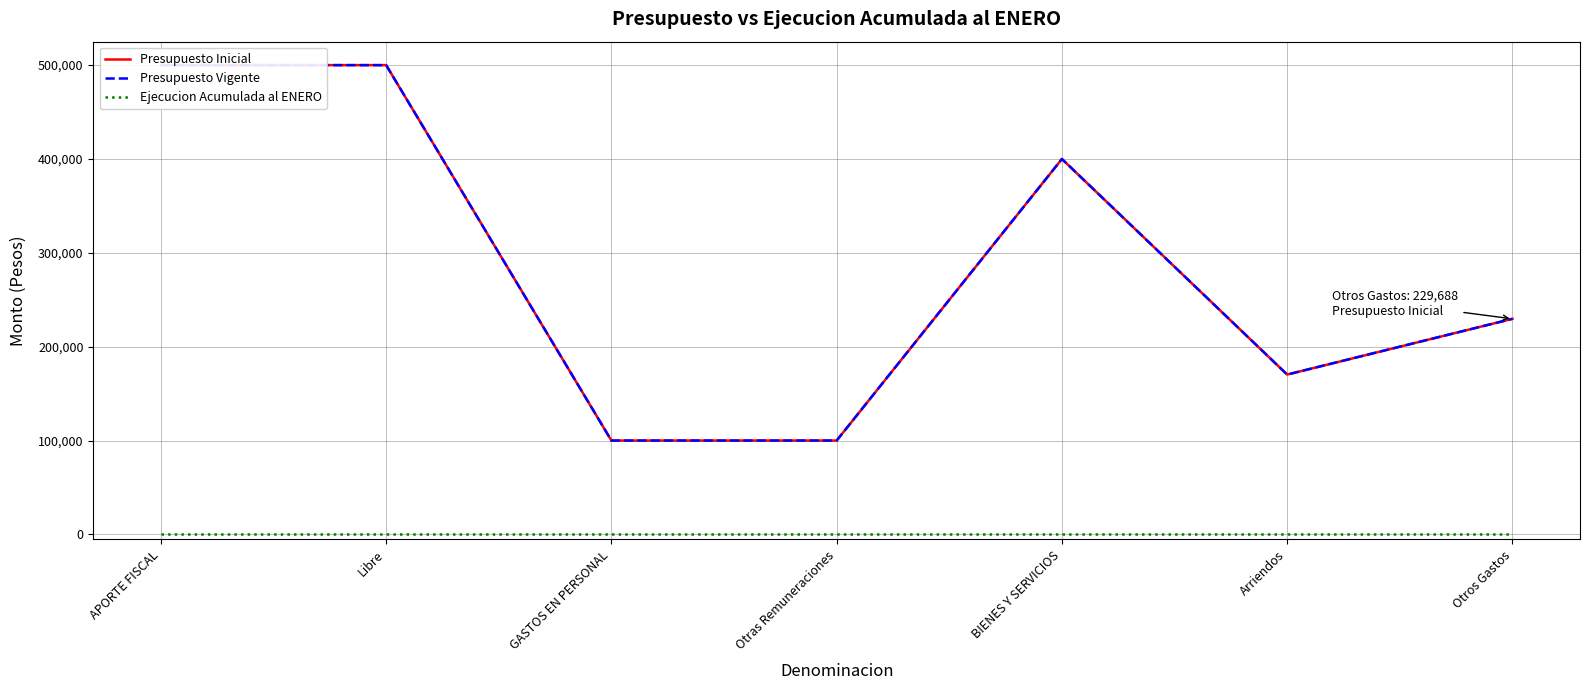

Rank the categories by Ejecucion Acumulada al ENERO value from lowest to highest.

APORTE FISCAL, Libre, GASTOS EN PERSONAL, Otras Remuneraciones, BIENES Y SERVICIOS, Arriendos, Otros Gastos